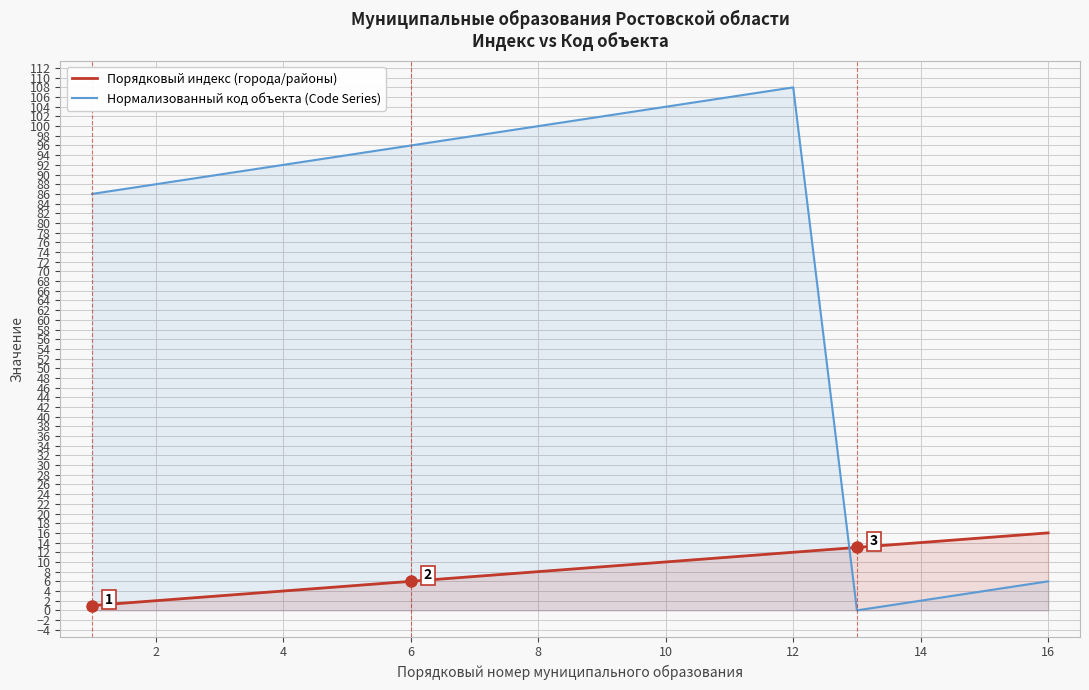

How many lines are shown in the chart?

2